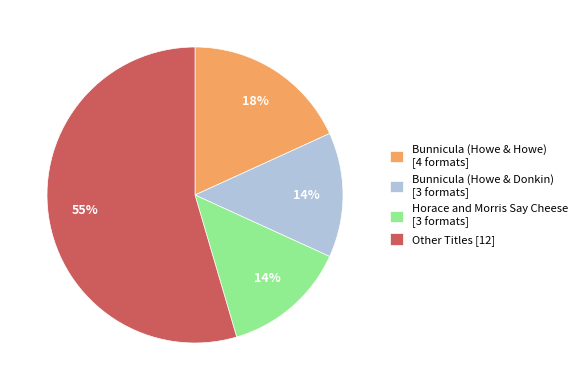

Which category accounts for the majority?

Other Titles [12]